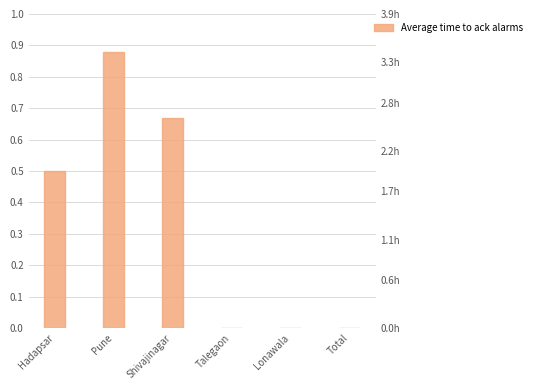

List the labels in order of value, largest first.

Pune, Shivajinagar, Hadapsar, Talegaon, Lonawala, Total